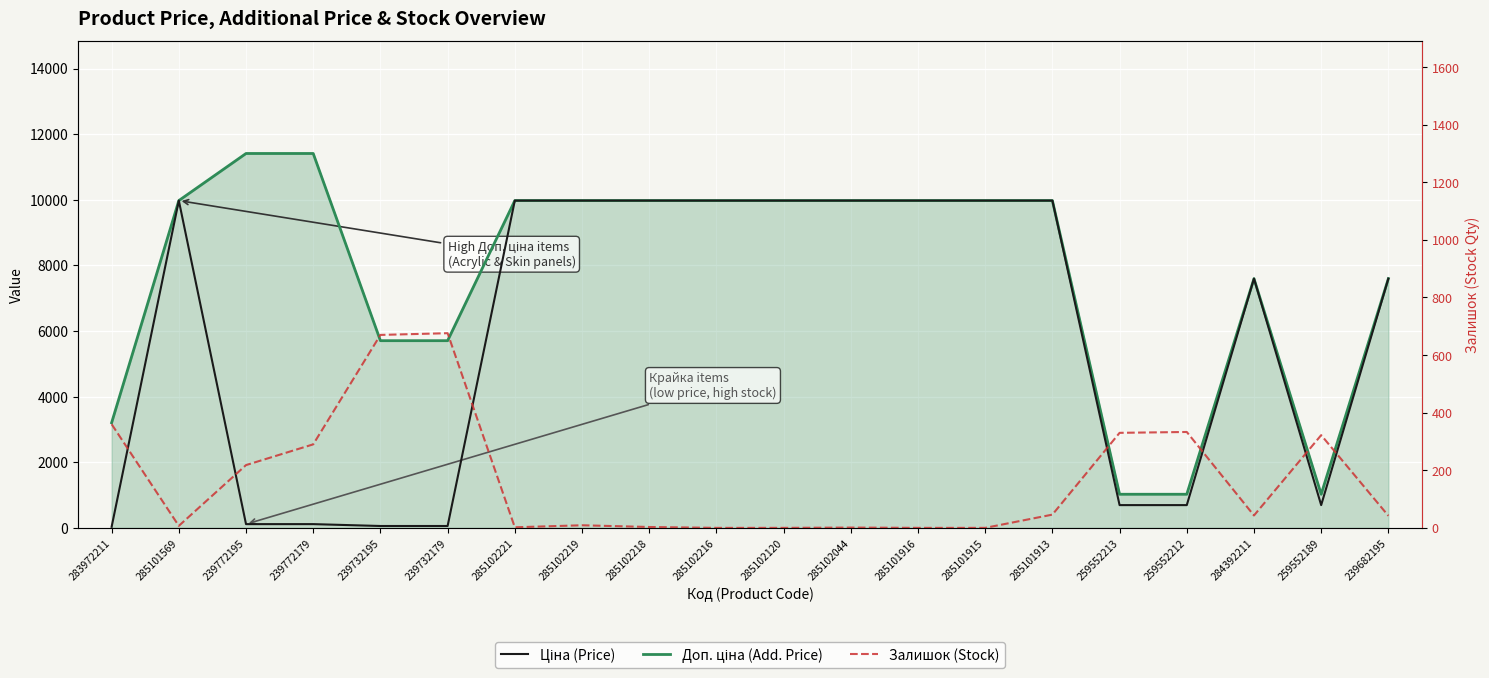

At which label is Ціна (Price) closest to 5003?

284392211